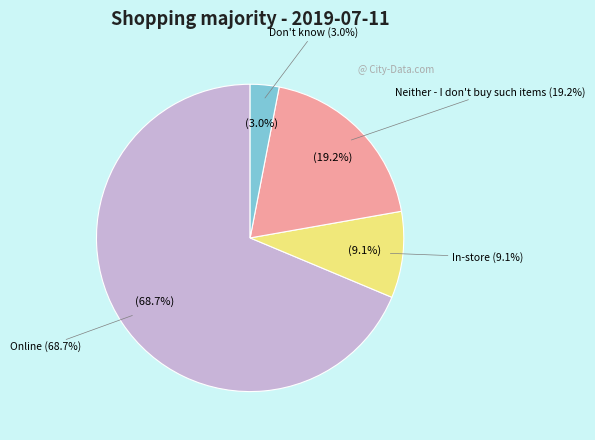

How many segments does this pie chart have?

4